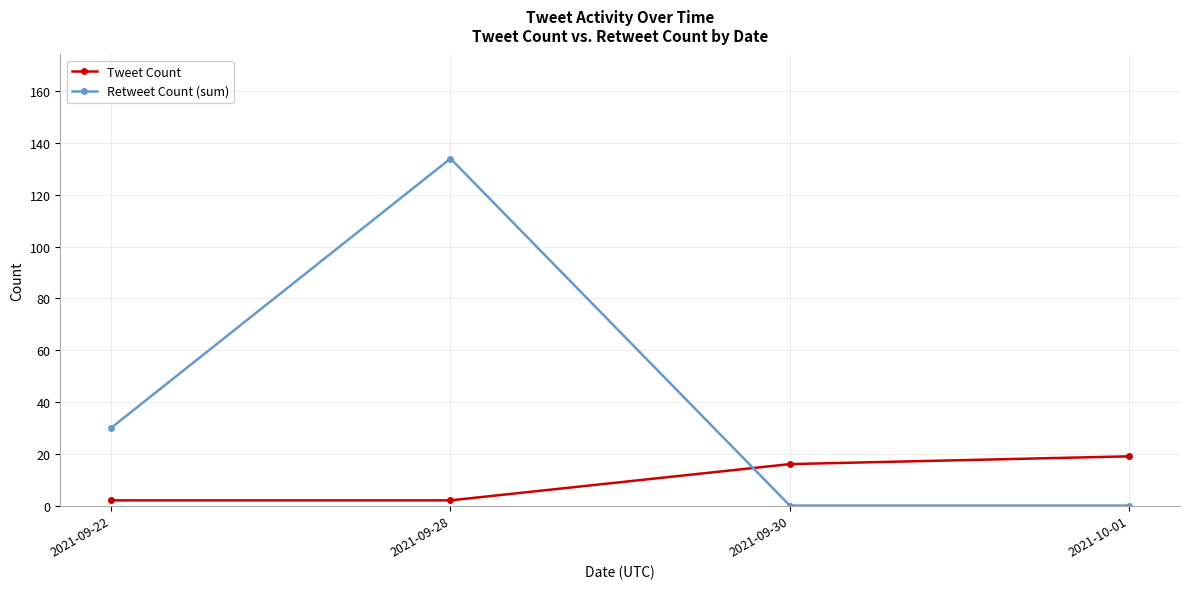

What is the label of the 4th point from the right?

2021-09-22